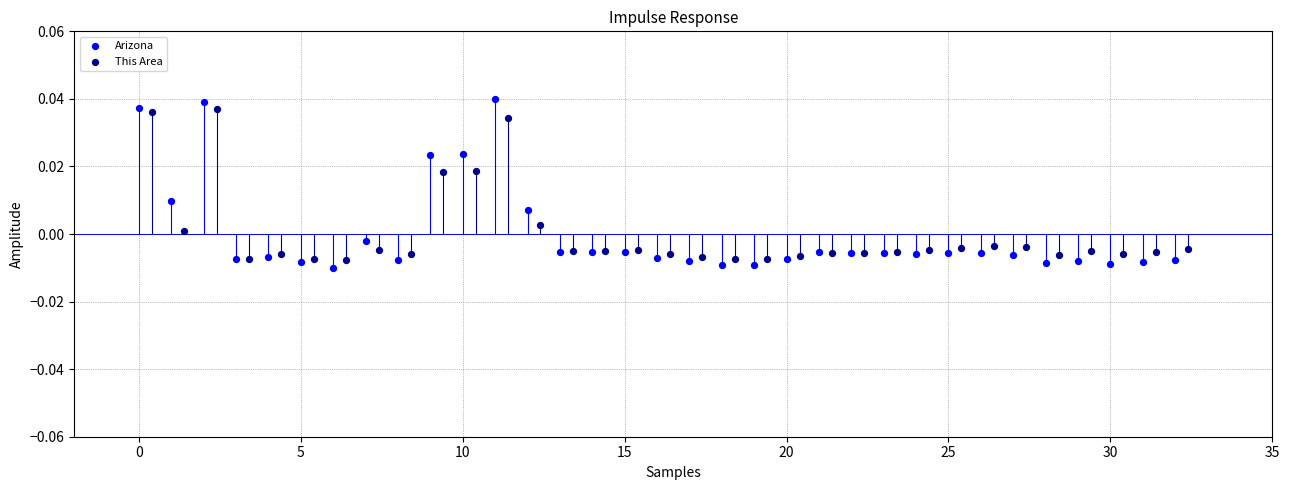

Which series contains the lowest Y value?

Arizona